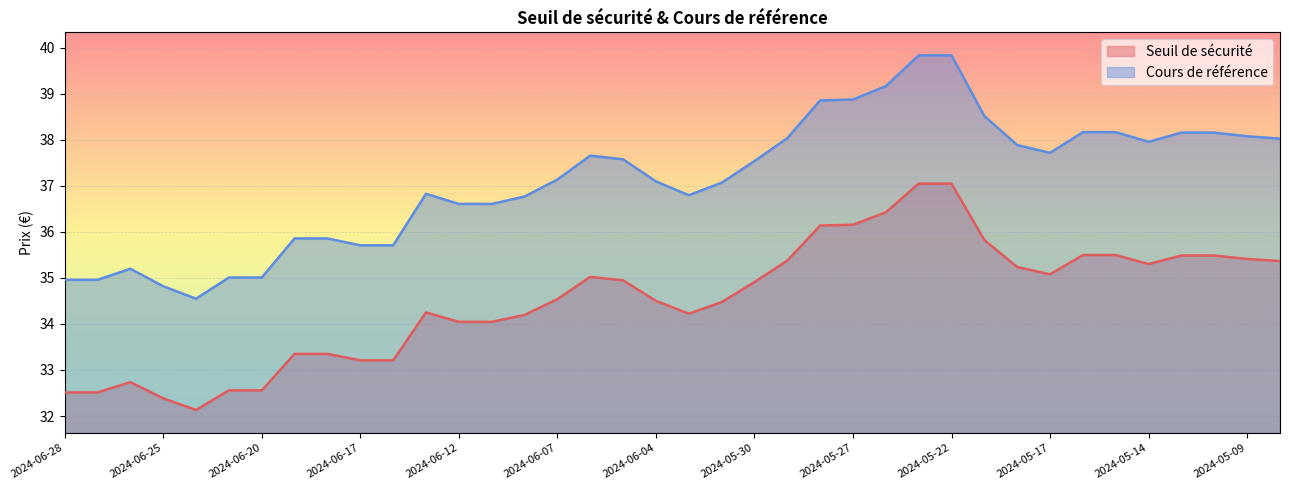

True or false: Seuil de sécurité and Cours de référence cross at least once.

False